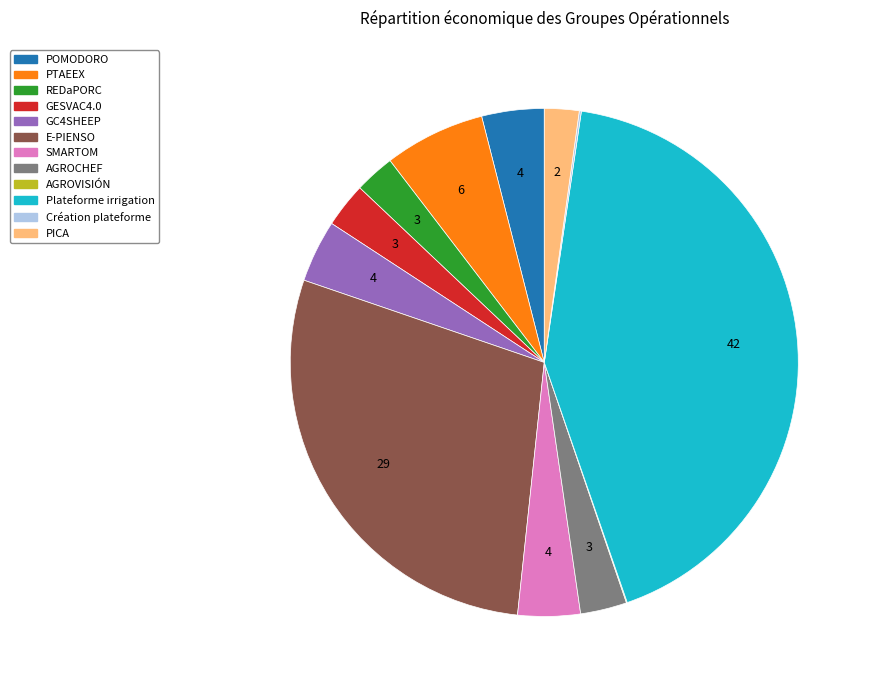

Combined, do Plateforme irrigation and SMARTOM account for over 50%?

No